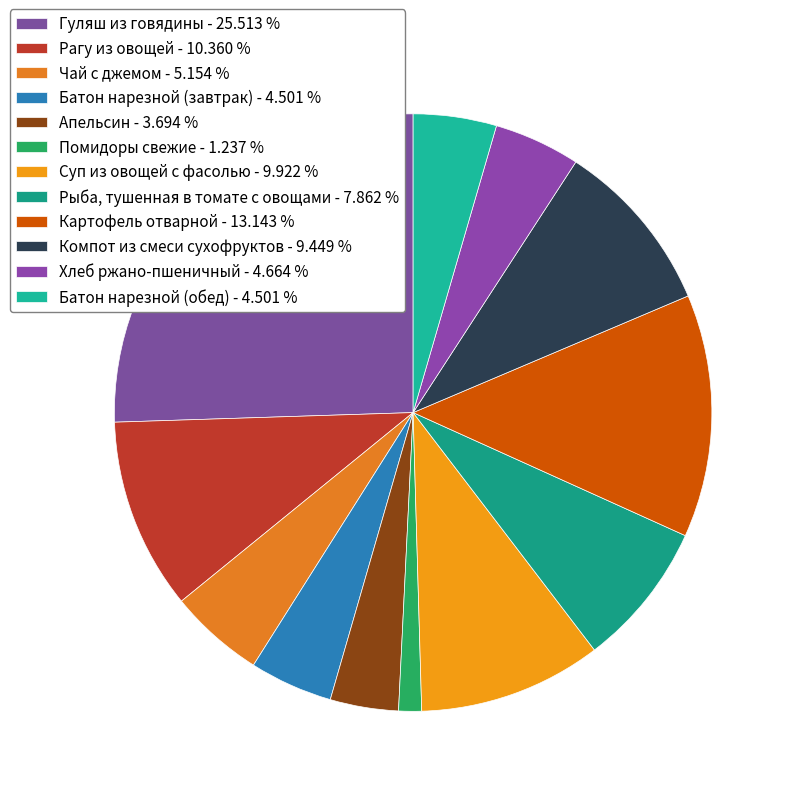

How many segments does this pie chart have?

12